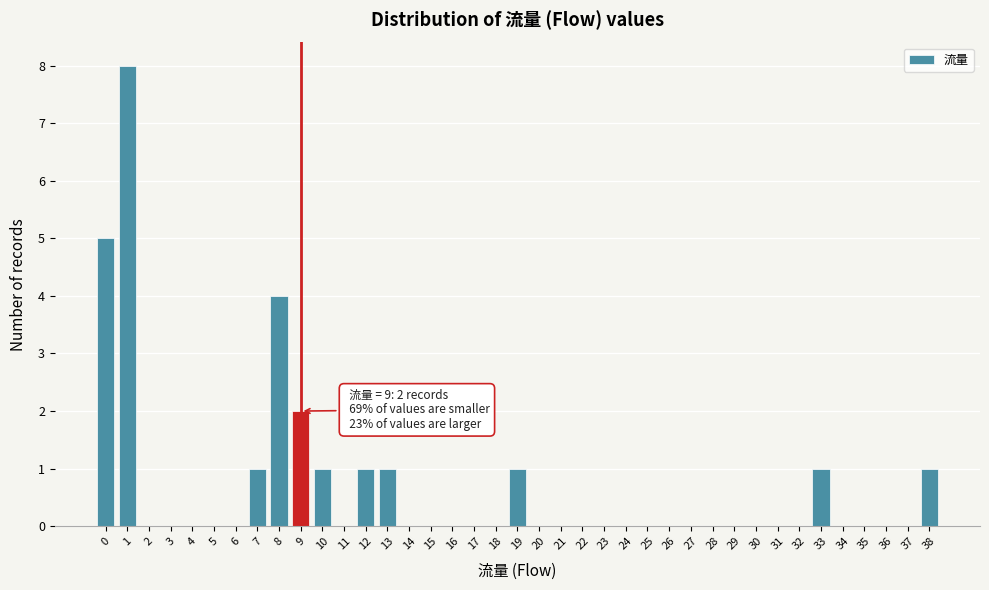

Which range on the x-axis has the tallest bar?

0.5 to 1.5